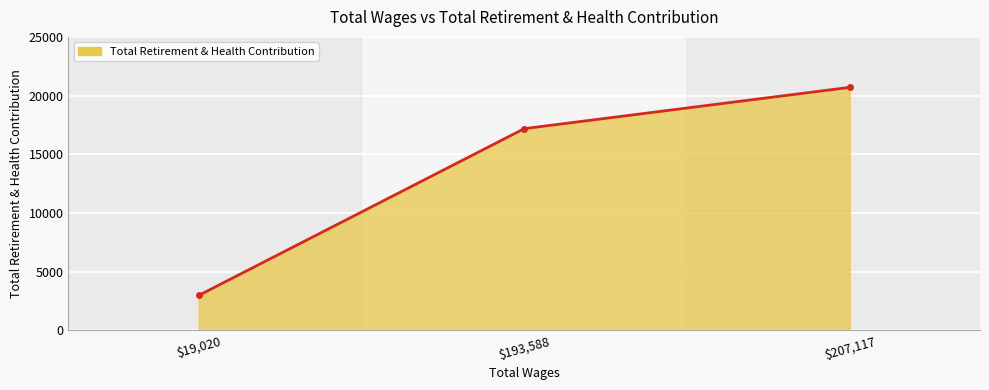

How many values are below 17186?

1